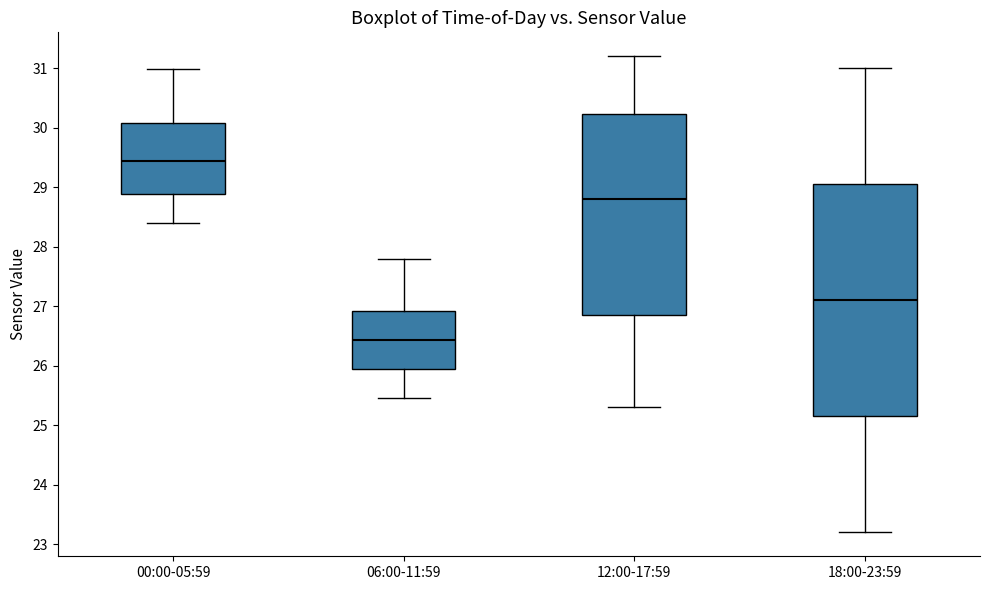

Which box is the tallest, from its lower edge to its upper edge?

18:00-23:59